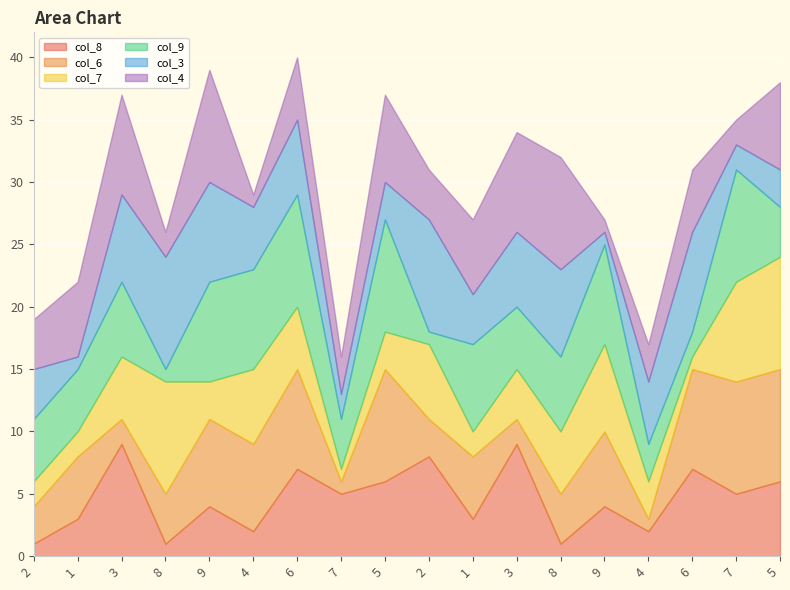

What is the label of the 13th point from the left?

8